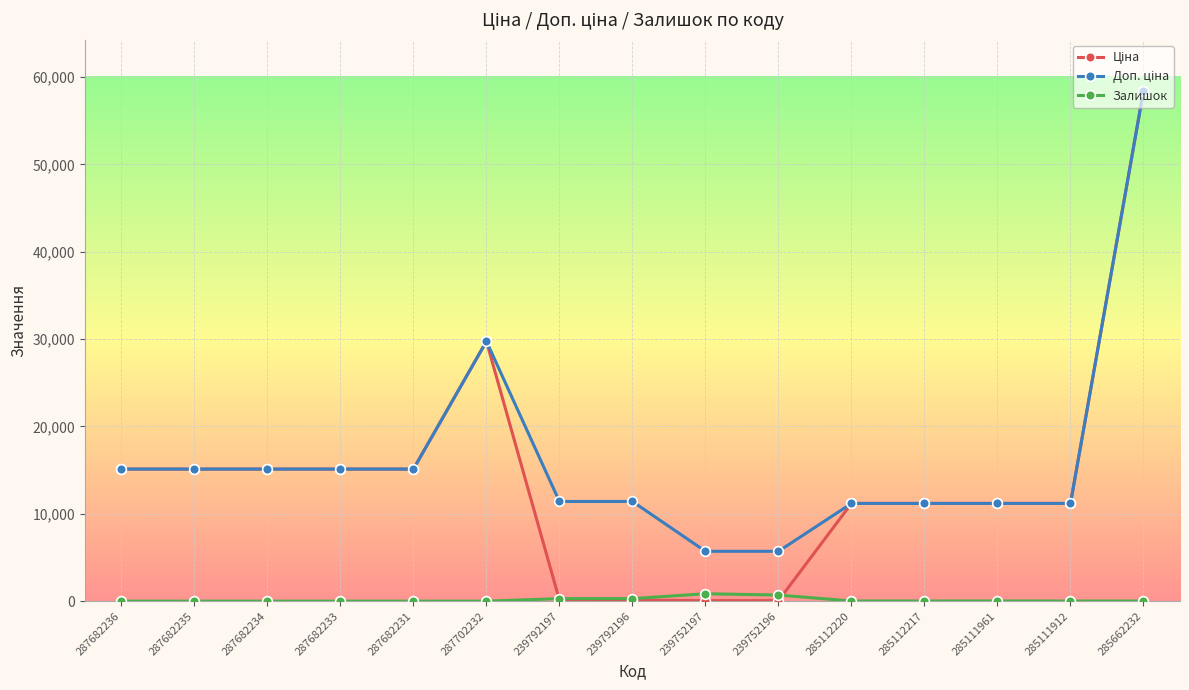

What is the total value across all series at 287702232?

59494.5